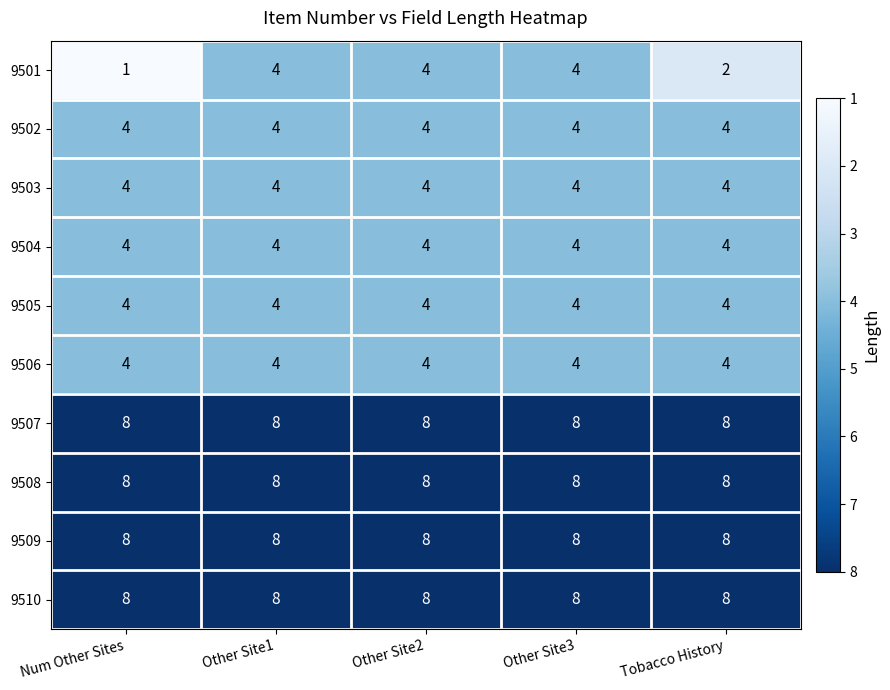

What is the sum of the 9504 values at Other Site2 and Num Other Sites?

8